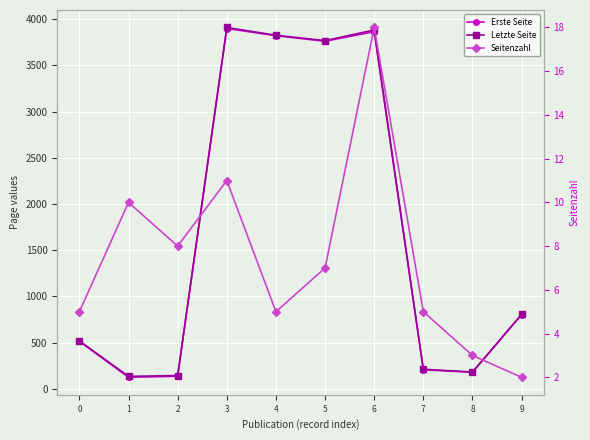

Reading left to right, what are all the values shown in this chart?

Erste Seite: 513	124	135	3899	3821	3761	3865	206	178	803
Letzte Seite: 518	134	143	3910	3826	3768	3883	211	181	805
Seitenzahl: 5	10	8	11	5	7	18	5	3	2